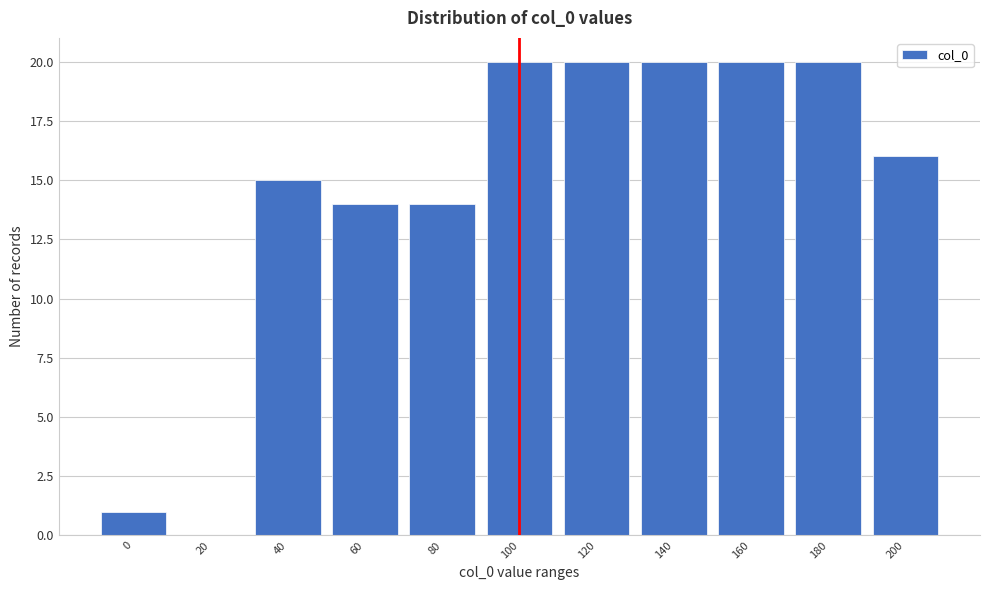

Reading left to right, list all the values displayed in this chart.

0=1	20=0	40=15	60=14	80=14	100=20	120=20	140=20	160=20	180=20	200=16